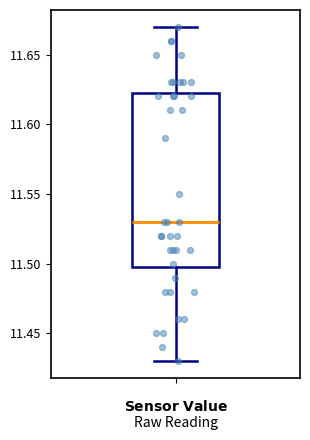

Transcribe this box plot: give where the median line is, the range the box spans, and where the two whiskers end, as read against the y-axis. The values are not printed on the chart, so give them approximately, as read against the axis.

median 11.530, box 11.500 to 11.625, whiskers 11.430 to 11.670